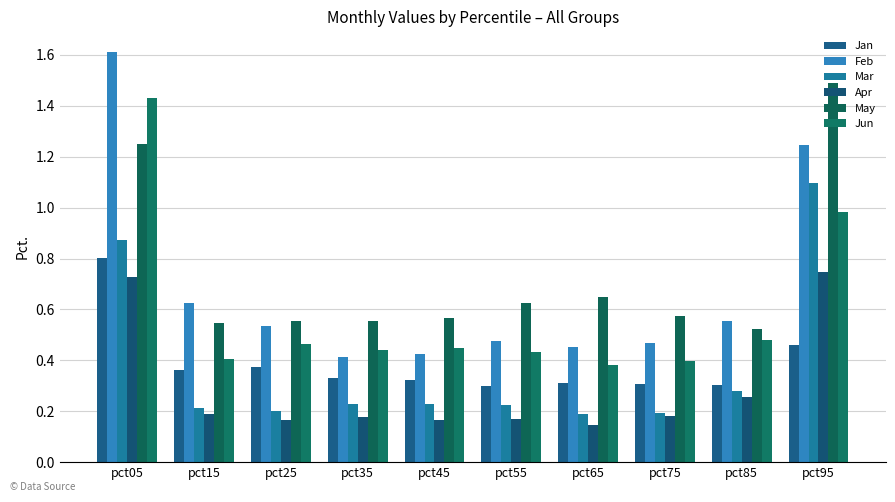

Rank the series at pct25 from highest to lowest value.

May, Feb, Jun, Jan, Mar, Apr